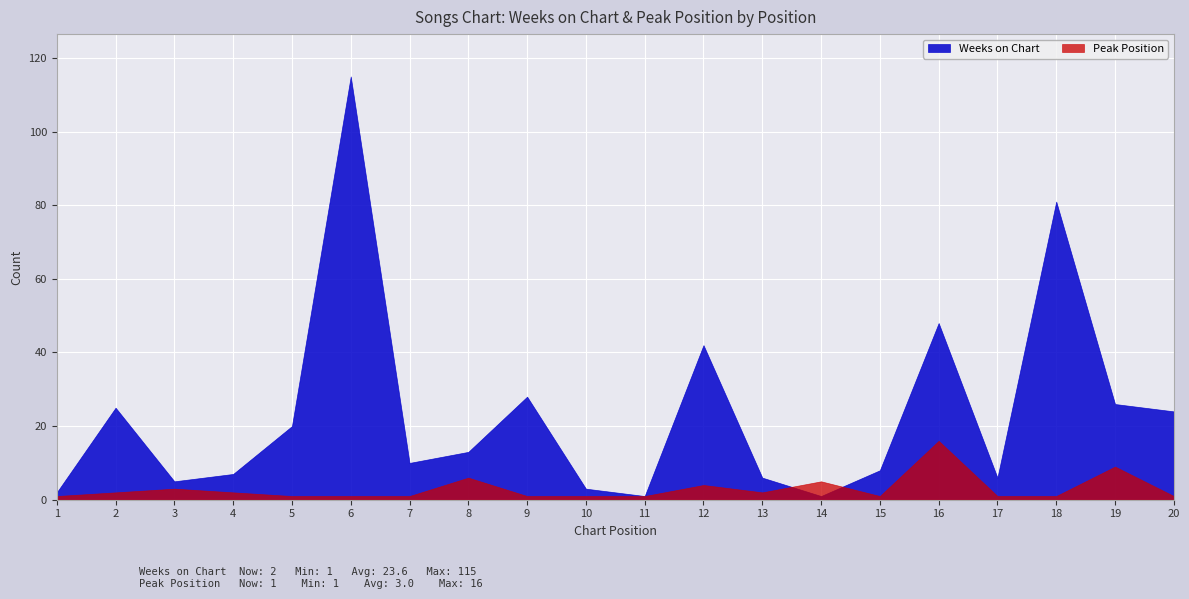

Which series has the largest total across all categories?

Weeks on Chart